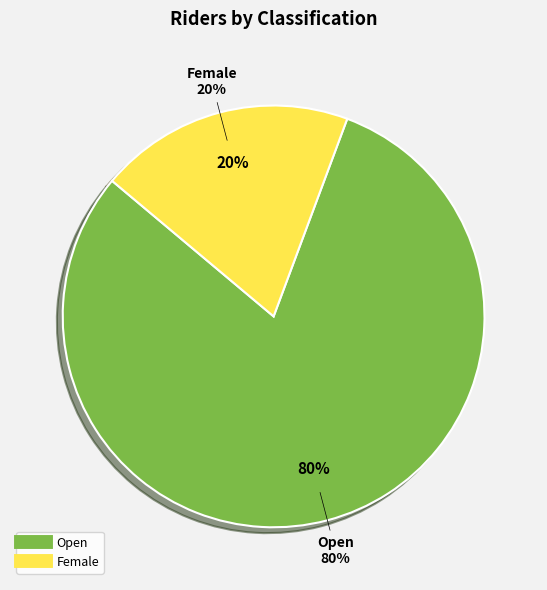

Does Female represent more than half of the total?

No